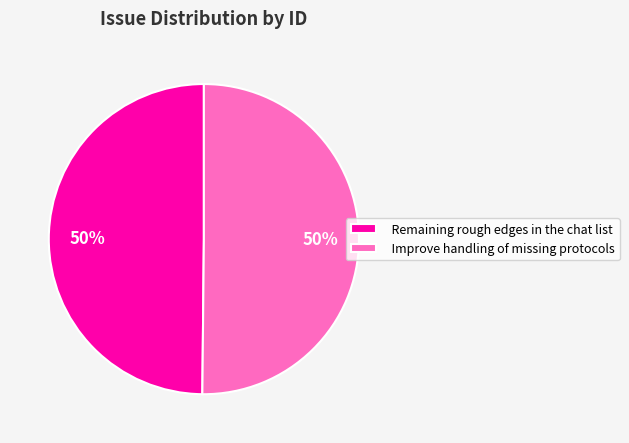

Combined, do Remaining rough edges in the chat list and Improve handling of missing protocols account for over 50%?

Yes